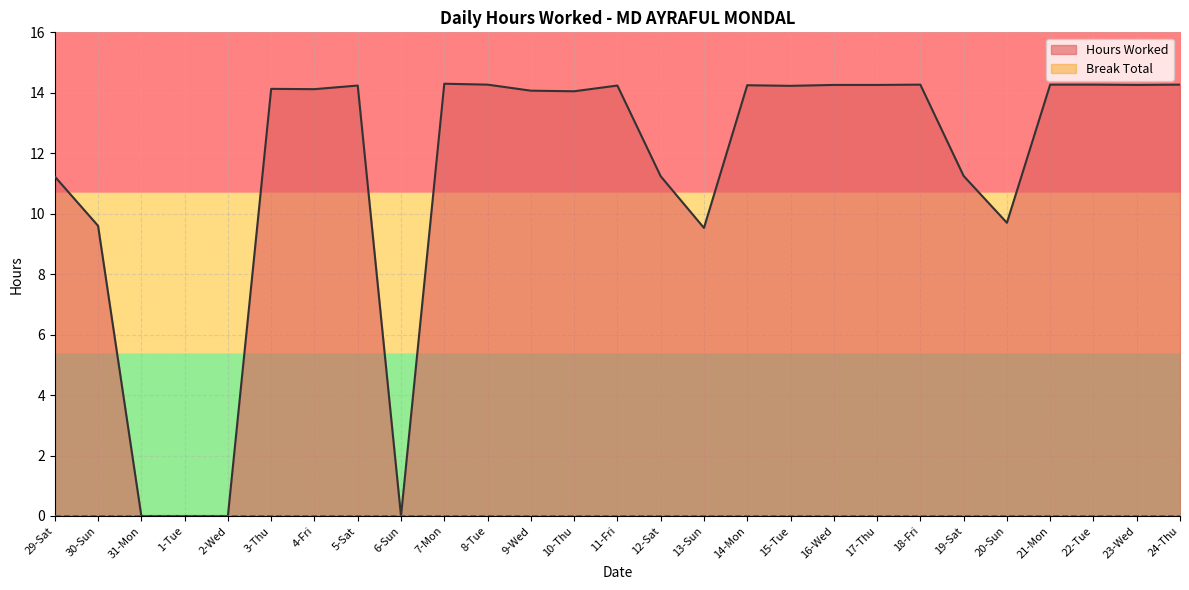

List the labels in order of value, largest first.

7-Mon, 8-Tue, 18-Fri, 21-Mon, 22-Tue, 24-Thu, 16-Wed, 17-Thu, 23-Wed, 14-Mon, 5-Sat, 11-Fri, 15-Tue, 3-Thu, 4-Fri, 9-Wed, 10-Thu, 19-Sat, 12-Sat, 29-Sat, 20-Sun, 30-Sun, 13-Sun, 31-Mon, 1-Tue, 2-Wed, 6-Sun